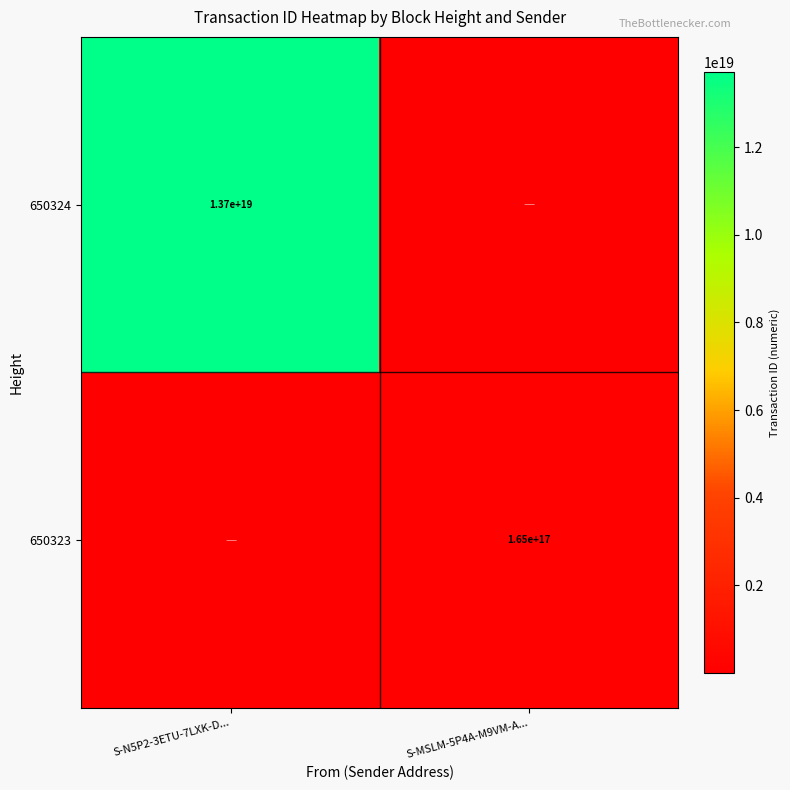

The value of 650323 at S-MSLM-5P4A-M9VM-A... is 165000000000000000. True or false?

True